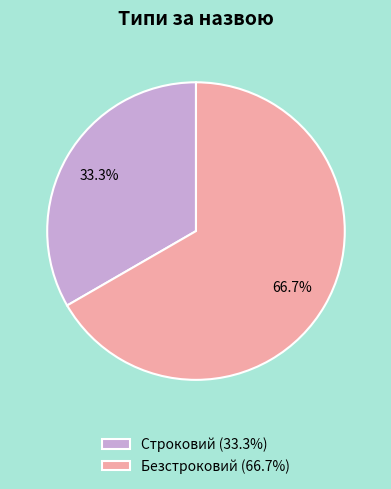

How many slices are in this pie chart?

2